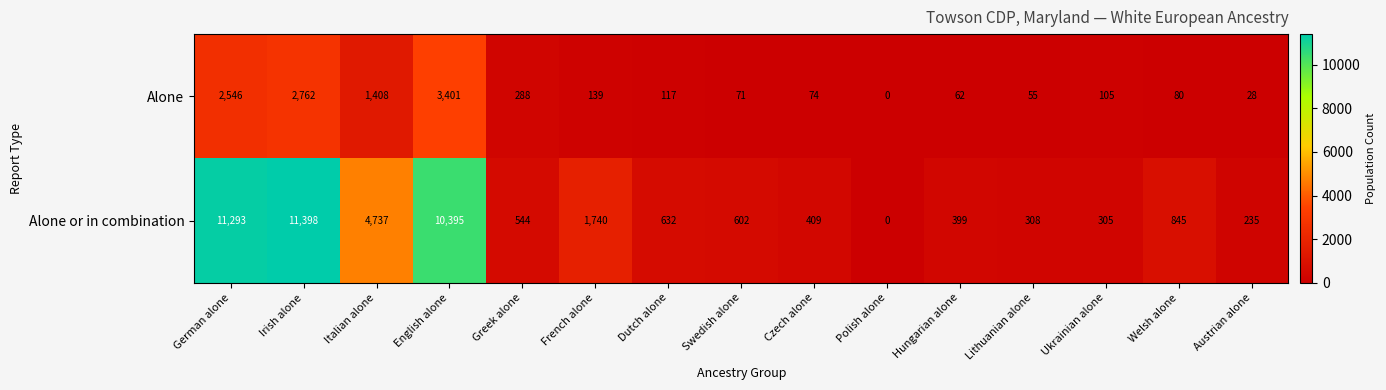

Which series has the largest total across all categories?

Alone or in combination